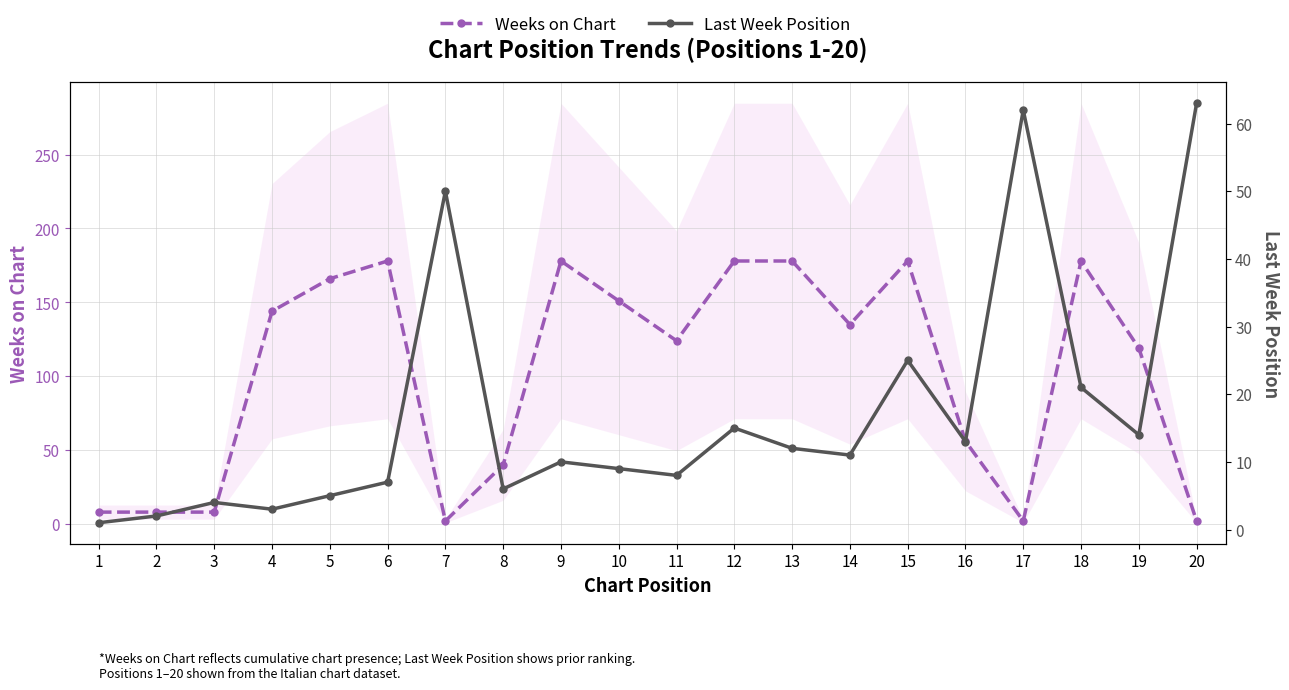

How many intersections are there between Weeks on Chart and Last Week Position?

5